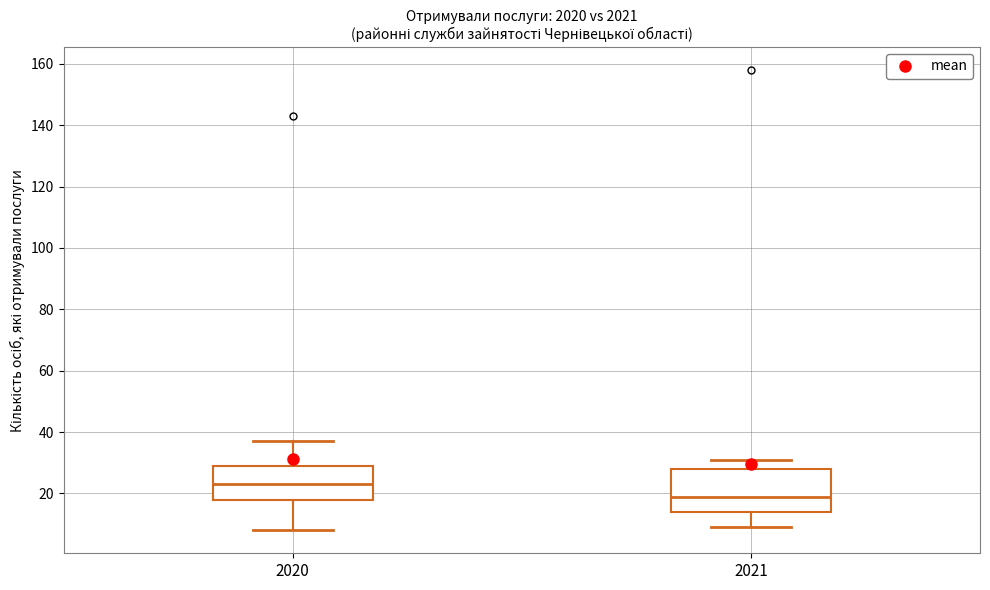

Which box has the highest median line?

2020